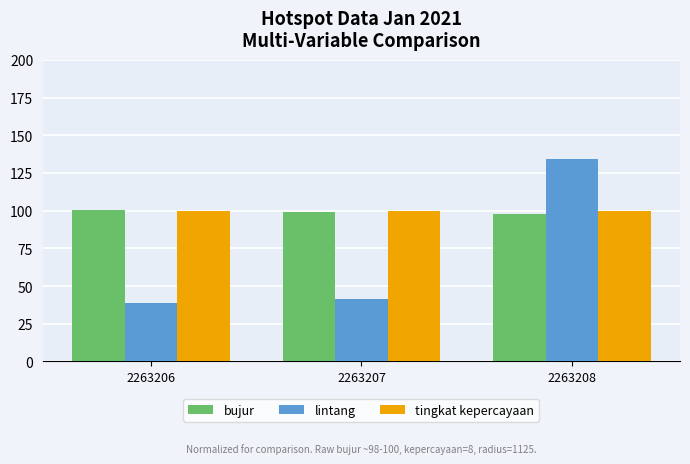

At which category does the chart reach its peak across all series?

2263208